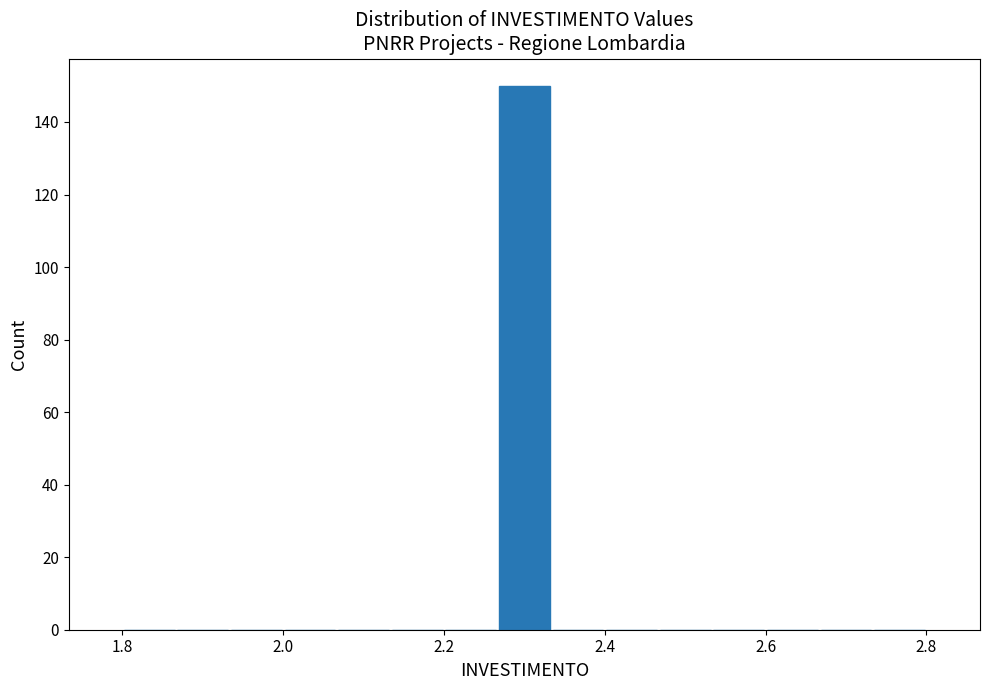

Read against the x-axis, roughly where is the centre of the tallest bar?

2.30